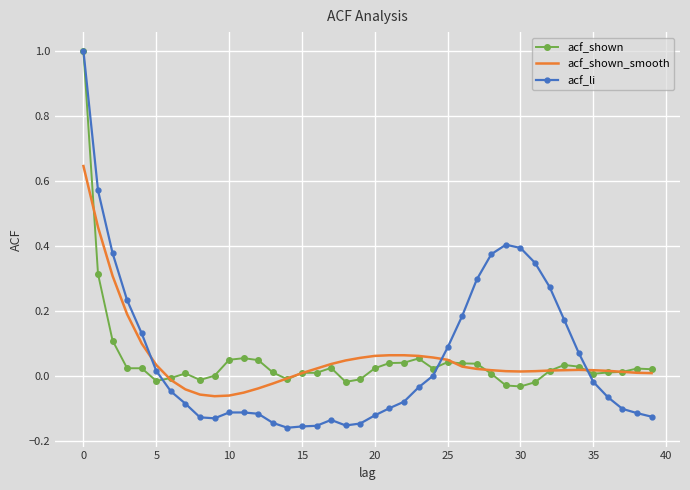

Which series has the largest range (max minus min)?

acf_li